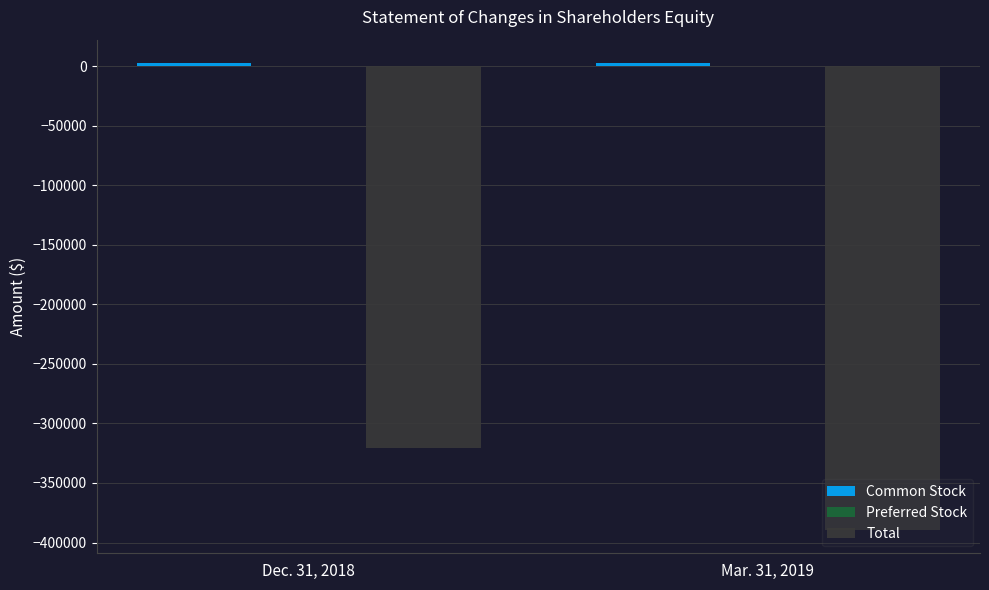

The value of Total at Dec. 31, 2018 is -320629. True or false?

True